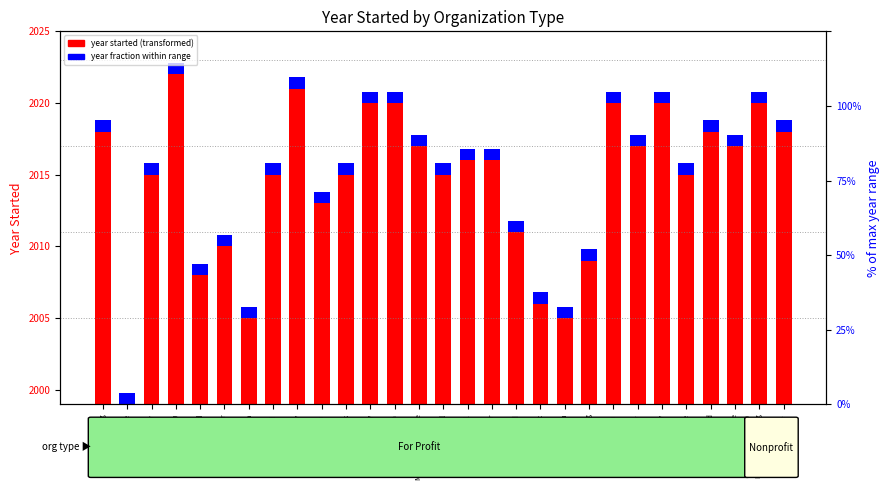

How many data points does each series have?

27